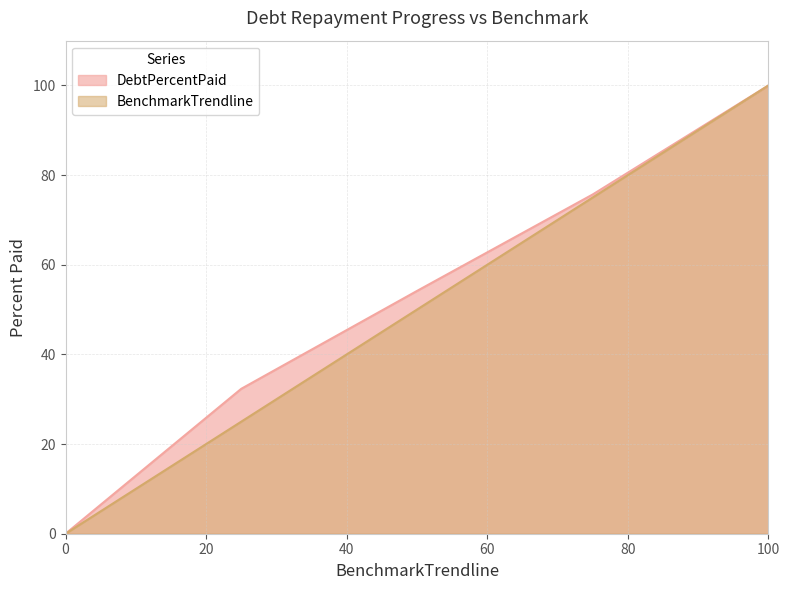

How many values in BenchmarkTrendline are above zero?

4